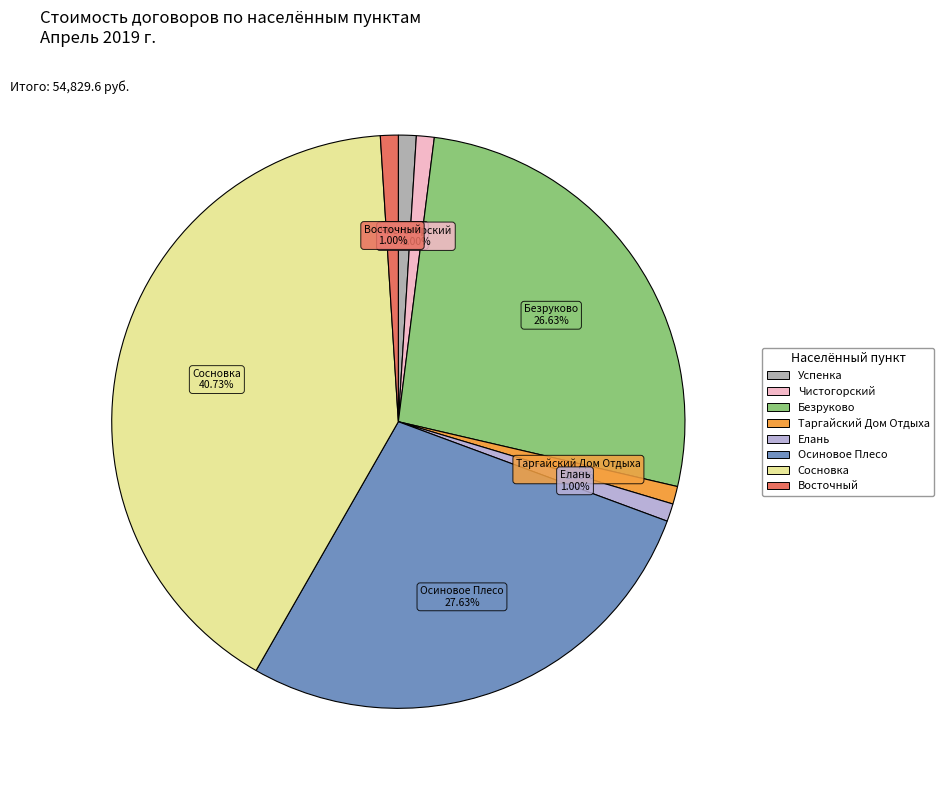

Which slice is the largest?

Сосновка